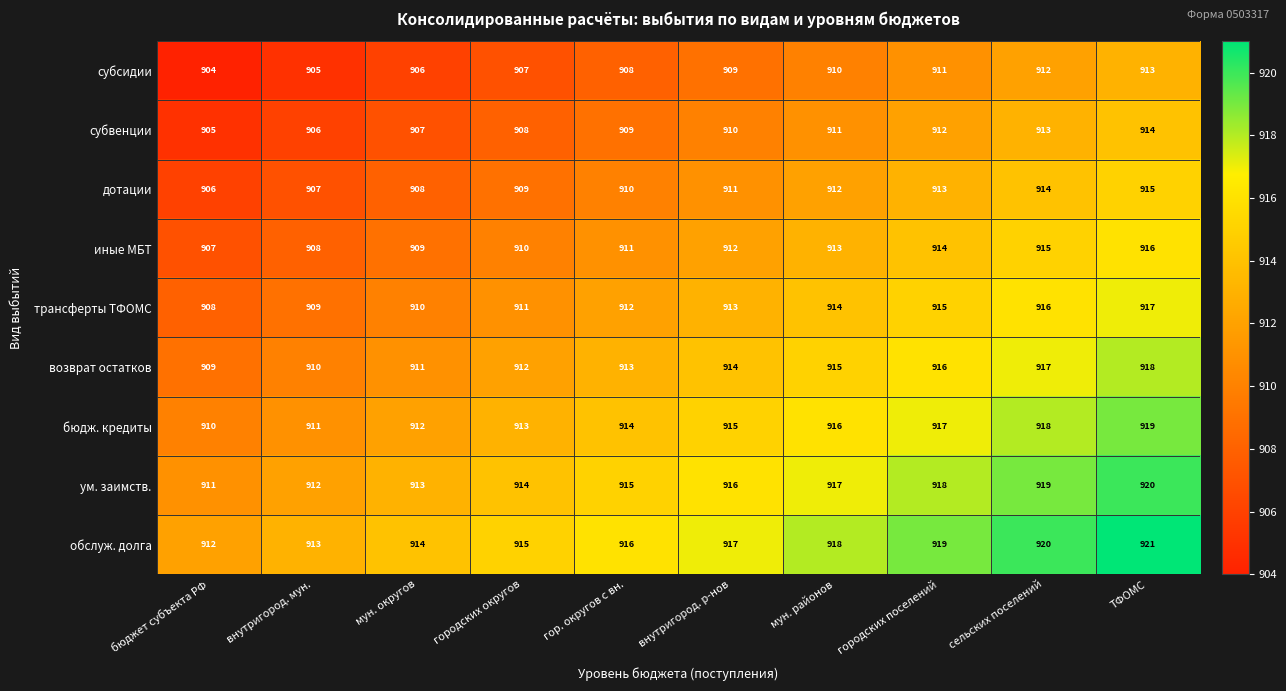

Which has a higher value, сельских поселений or ТФОМС?

ТФОМС